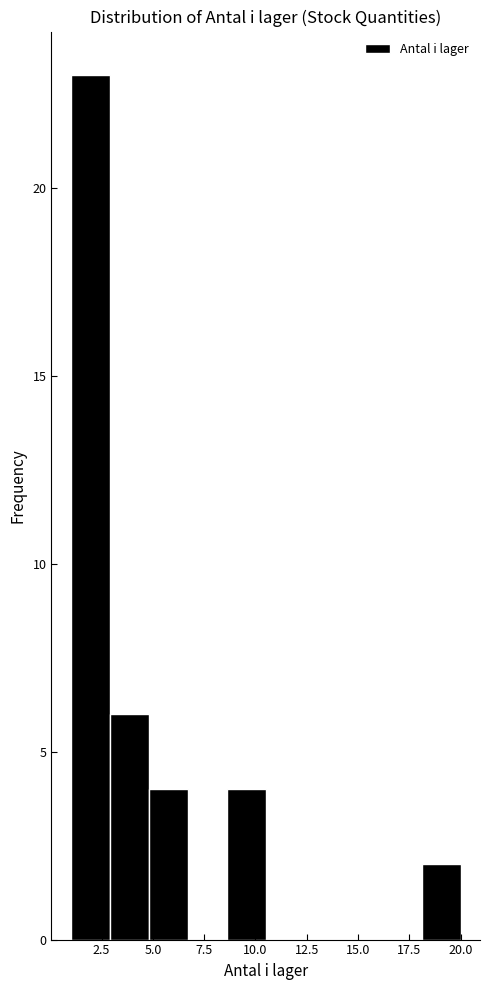

Read against the x-axis, roughly where is the centre of the tallest bar?

2.0